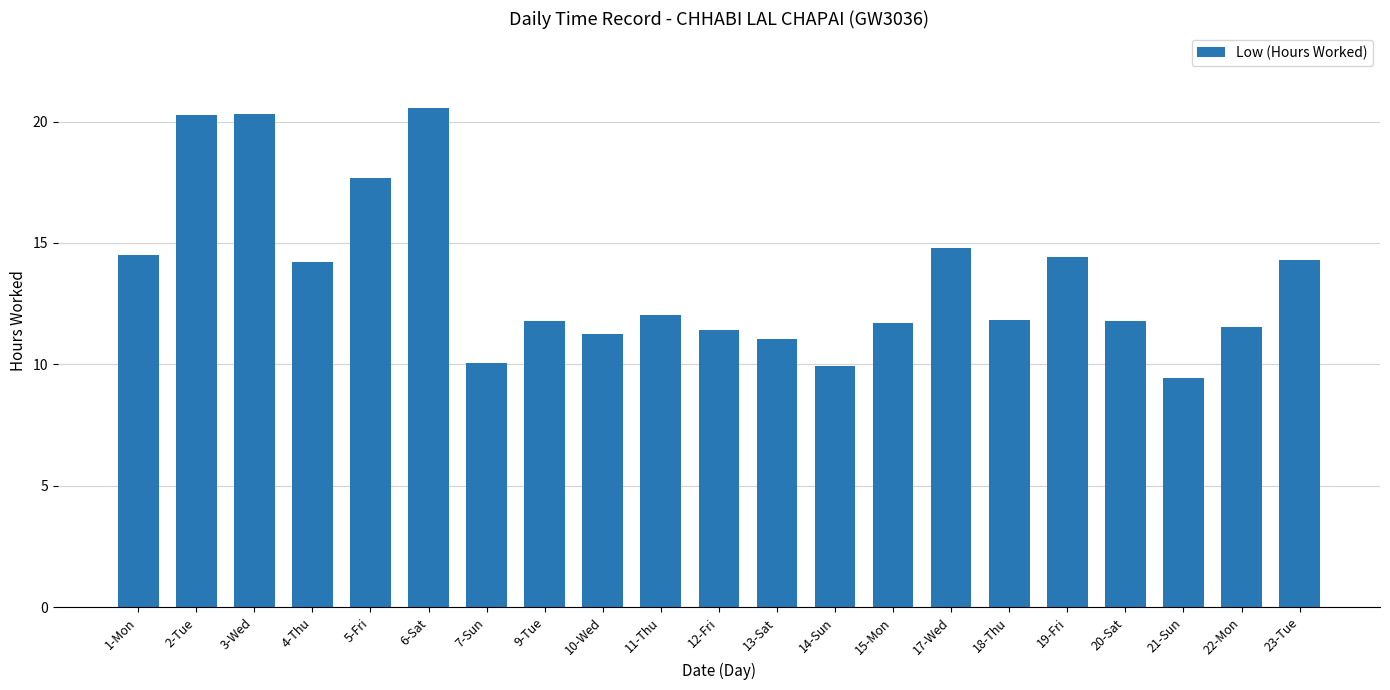

What position from the right is 21-Sun?

3